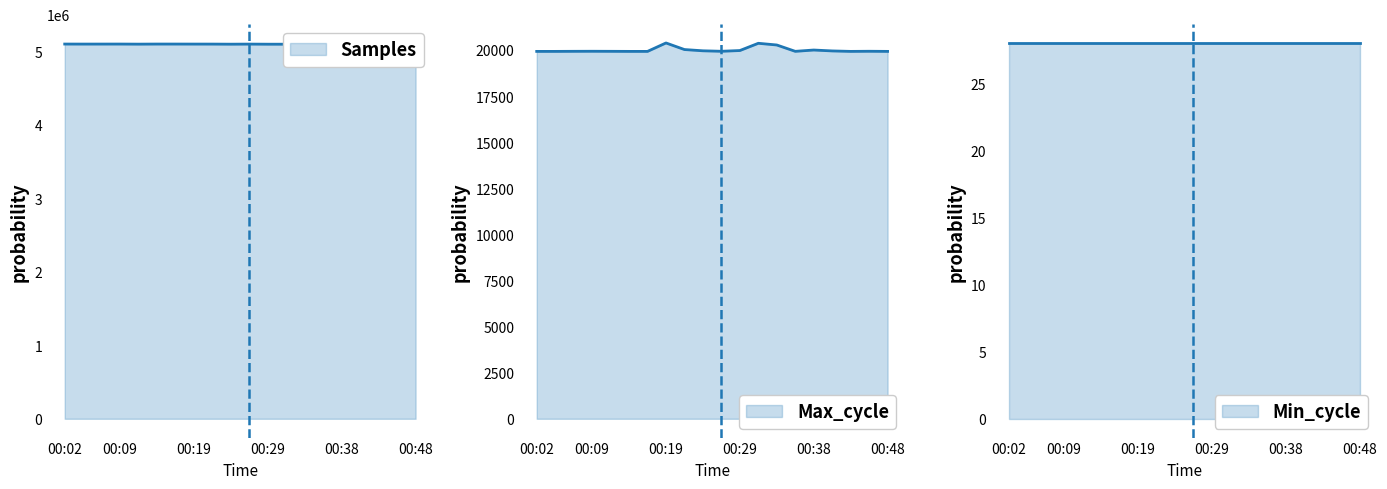

What is the lowest value of the Max_cycle series?

19920